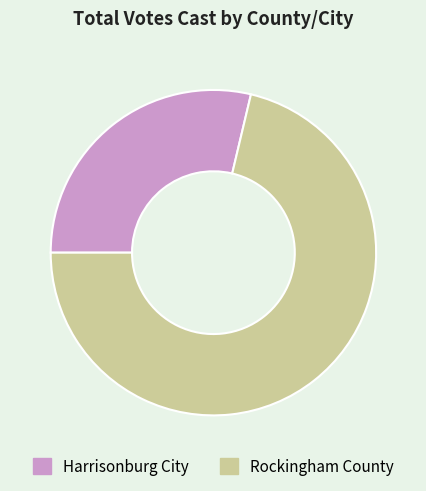

What is the majority slice?

Rockingham County